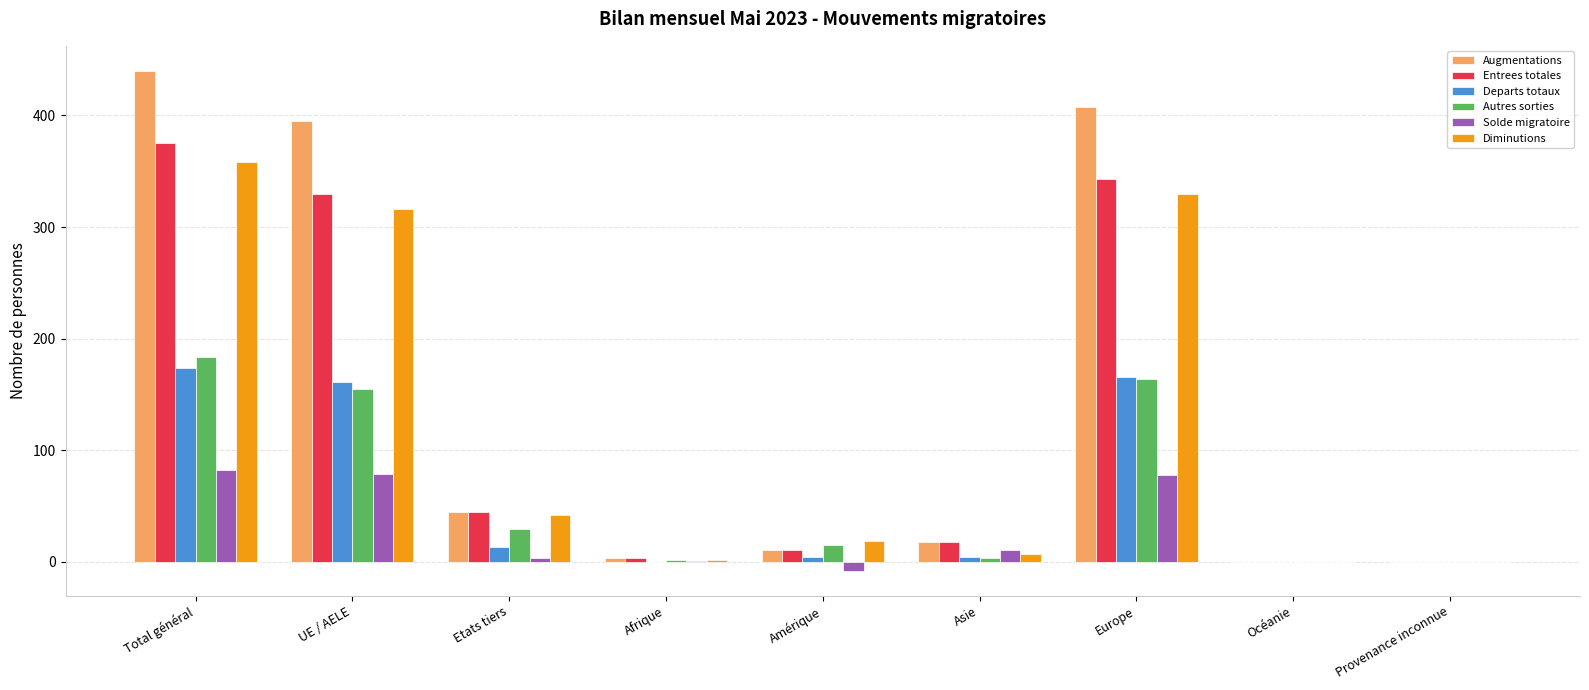

At which category does the chart reach its peak across all series?

Total général